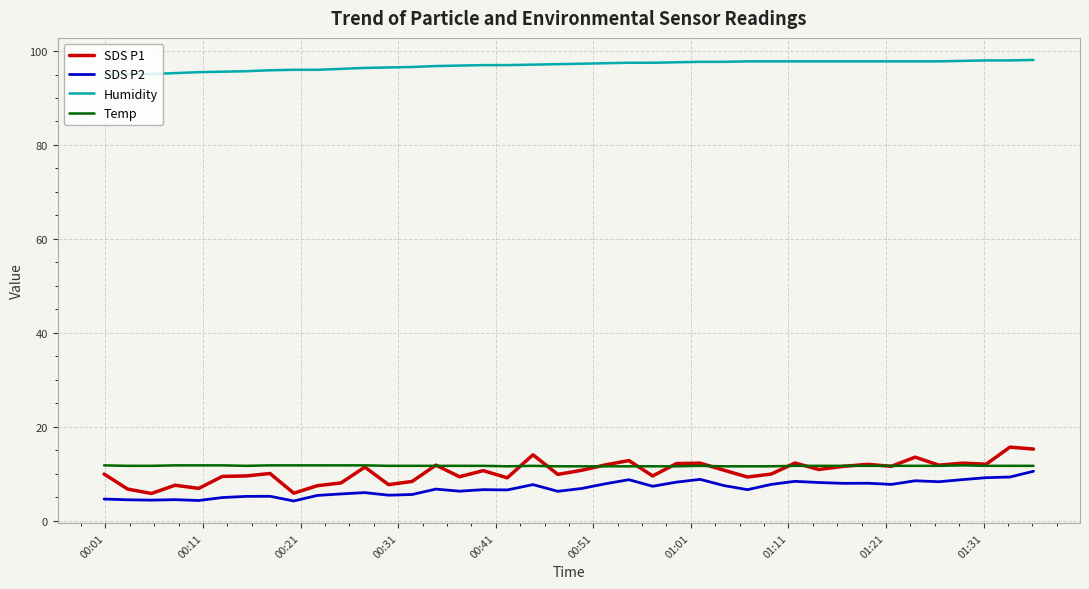

What is the lowest value of the Humidity series?

94.9